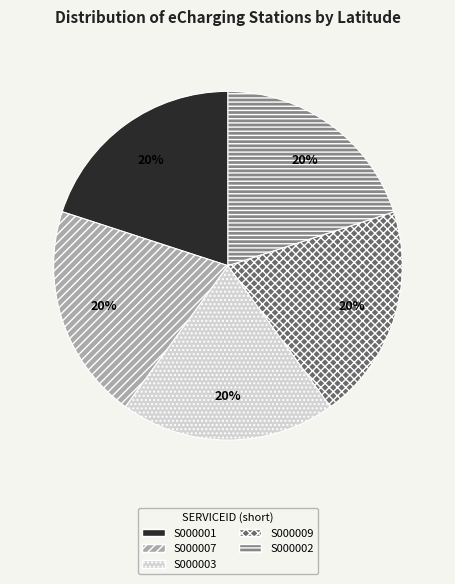

Does S000001 account for over 50% of the chart?

No